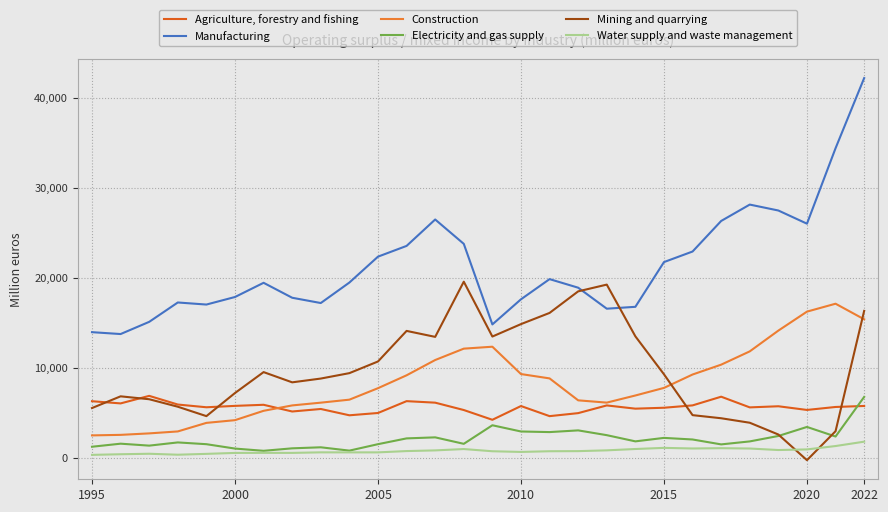

True or false: Water supply and waste management and Construction intersect in this chart.

False